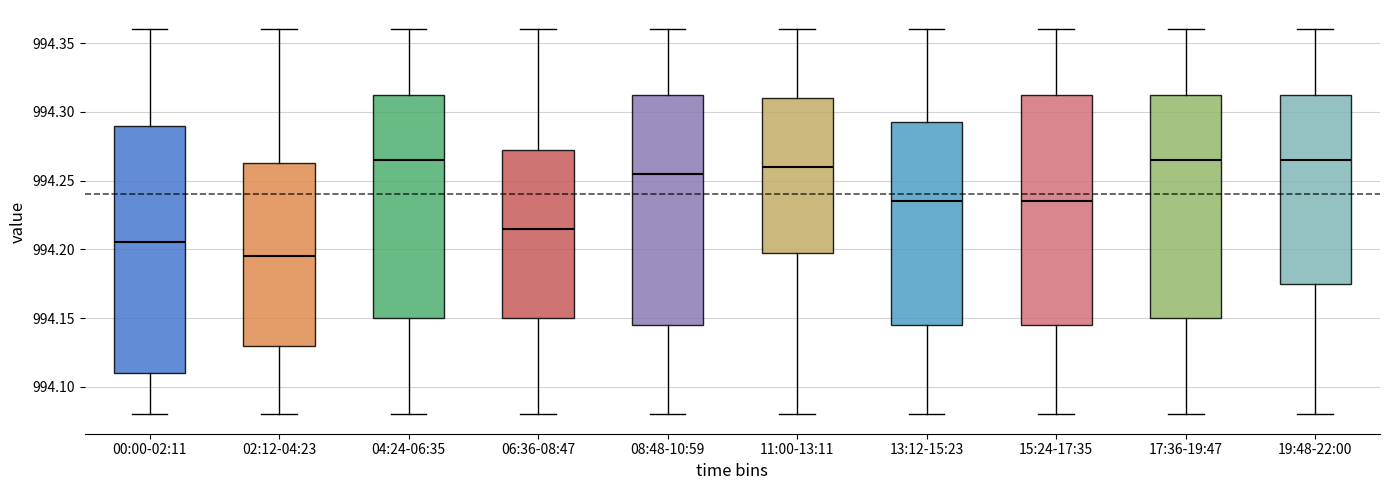

Where does the median line of the box for 11:00-13:11 sit on the y-axis? The values are not printed on the chart, so give them approximately, as read against the axis.

994.260